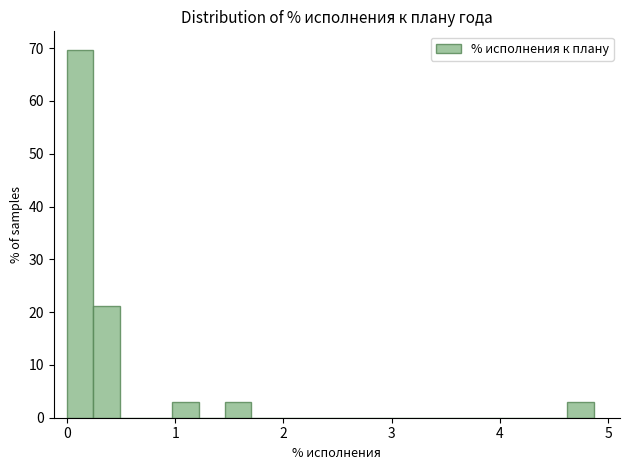

Around what value on the x-axis is the tallest bar? Give the approximate position of its centre, as read against the axis.

0.1